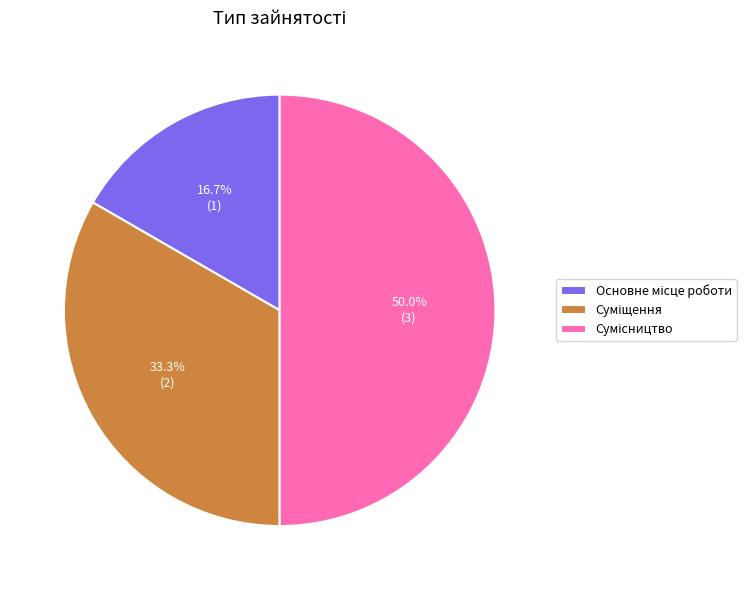

Count the number of slices in the pie.

3